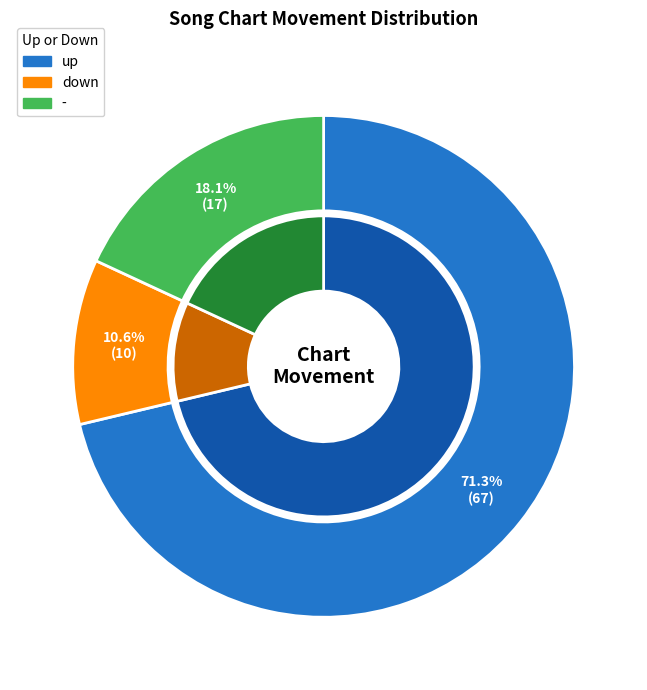

To the nearest percent, what is the difference between the largest and smallest slice percentages?

61%